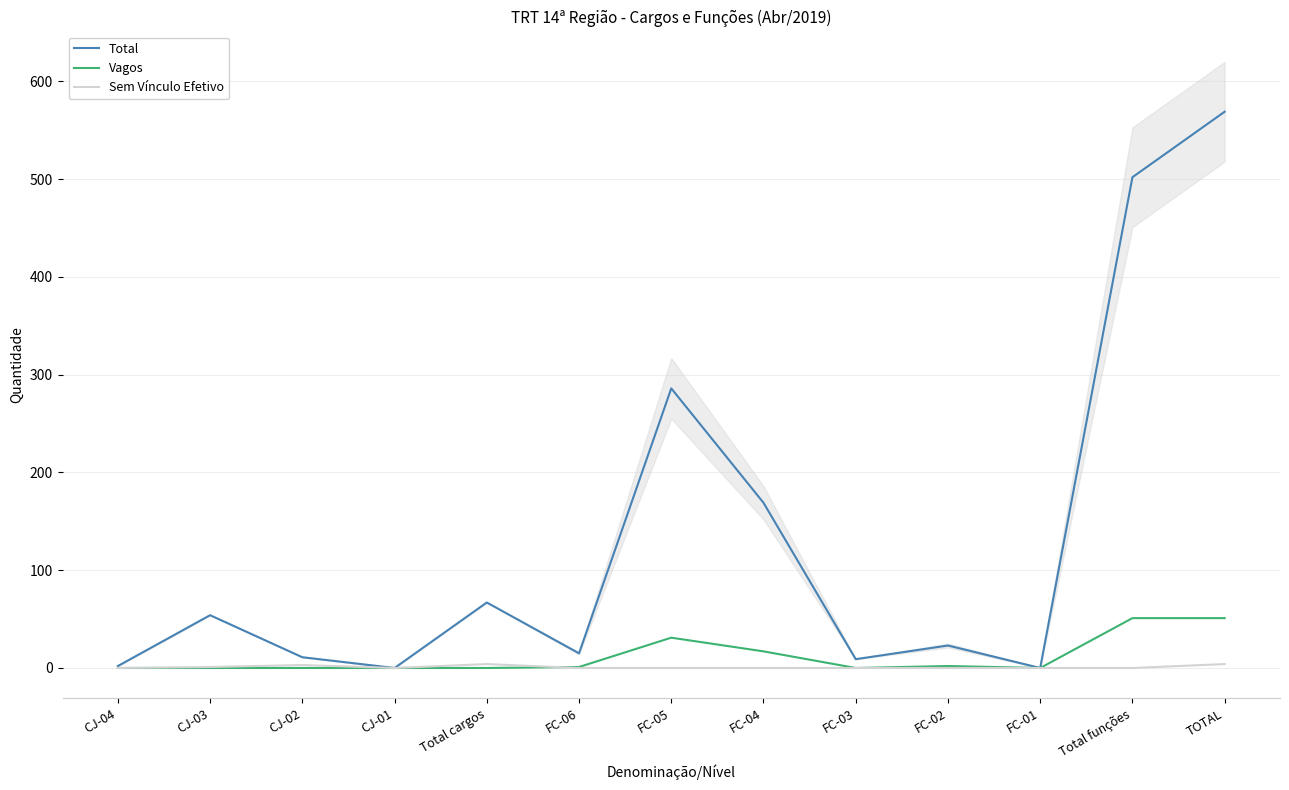

Which series ends up on top after the final intersection of Vagos and Sem Vínculo Efetivo?

Vagos